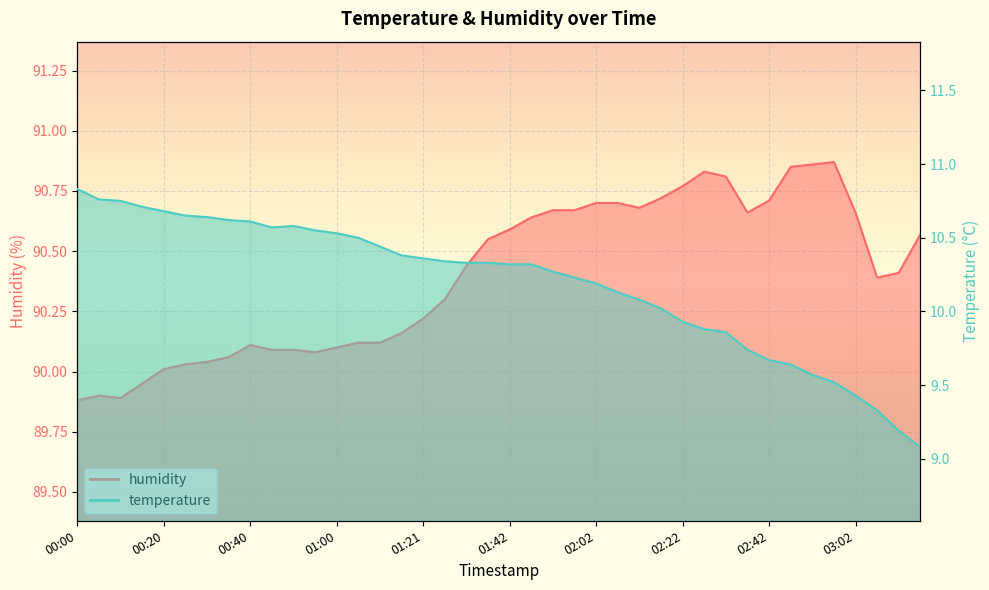

What is the label of the 29th point from the left?

02:22